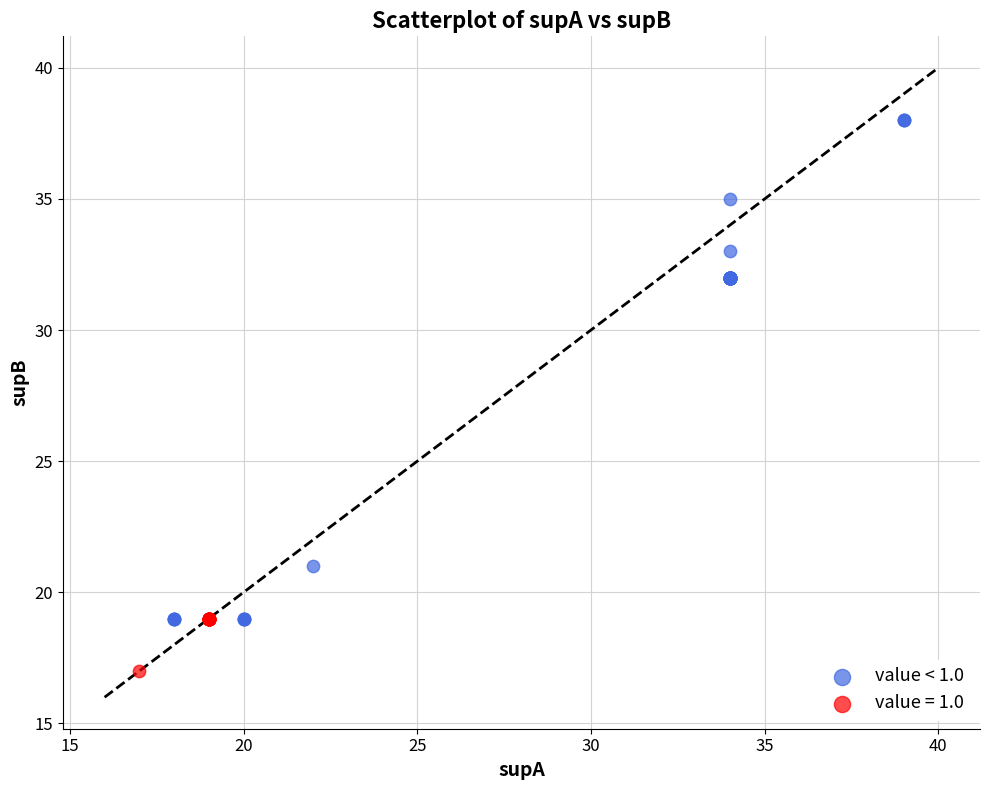

Which series contains the lowest Y value?

value = 1.0